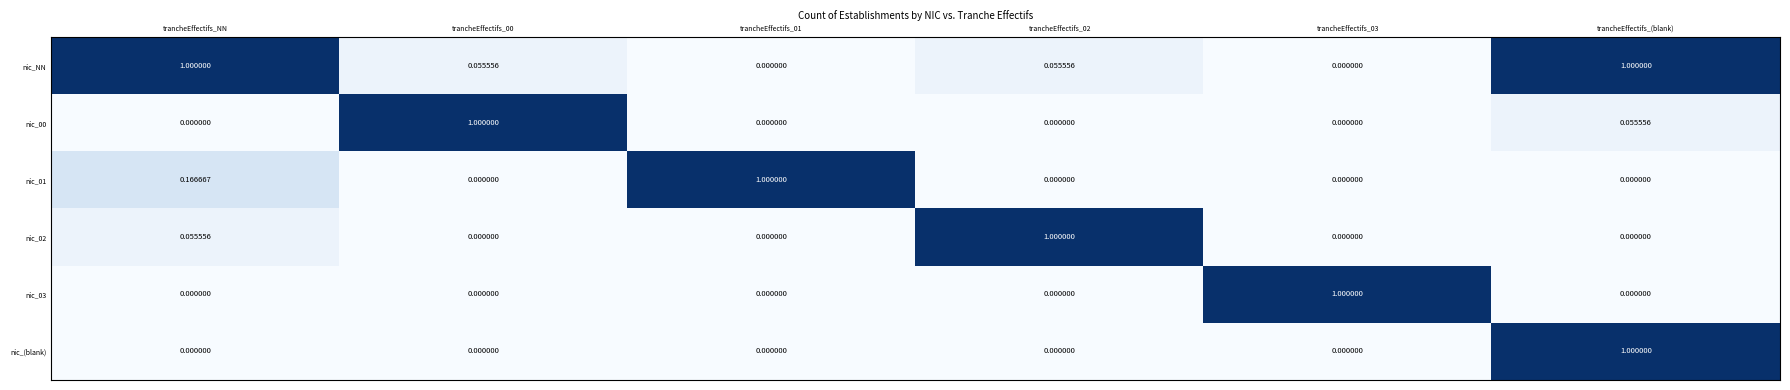

Which series changed the most between trancheEffectifs_NN and trancheEffectifs_(blank)?

nic_(blank)